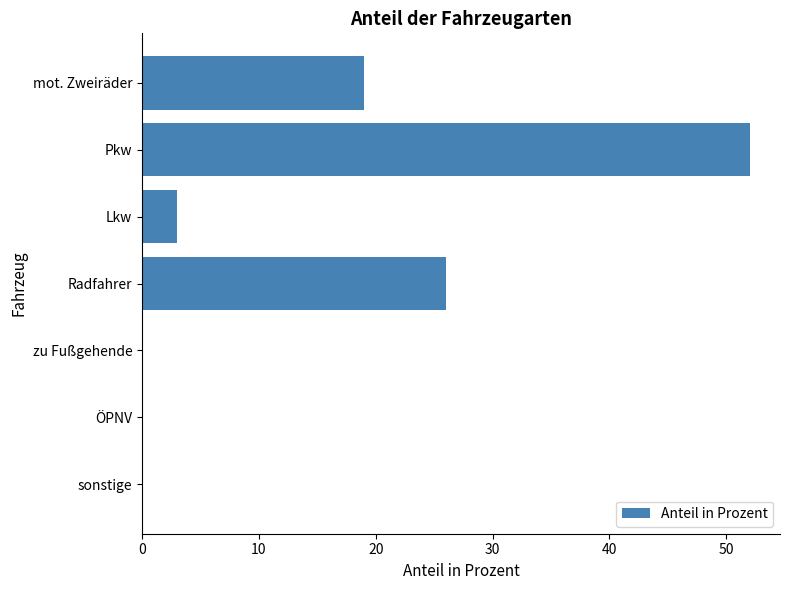

What is the maximum value shown in the chart?

52